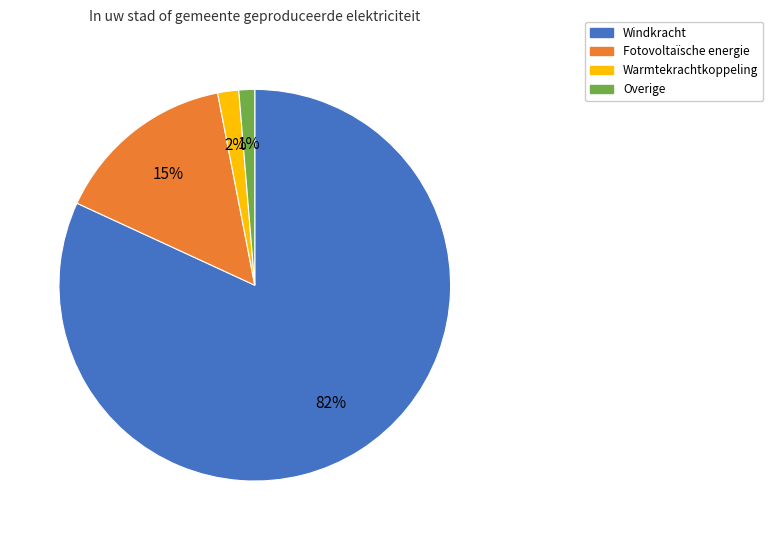

Combined, do Overige and Fotovoltaïsche energie account for over 50%?

No